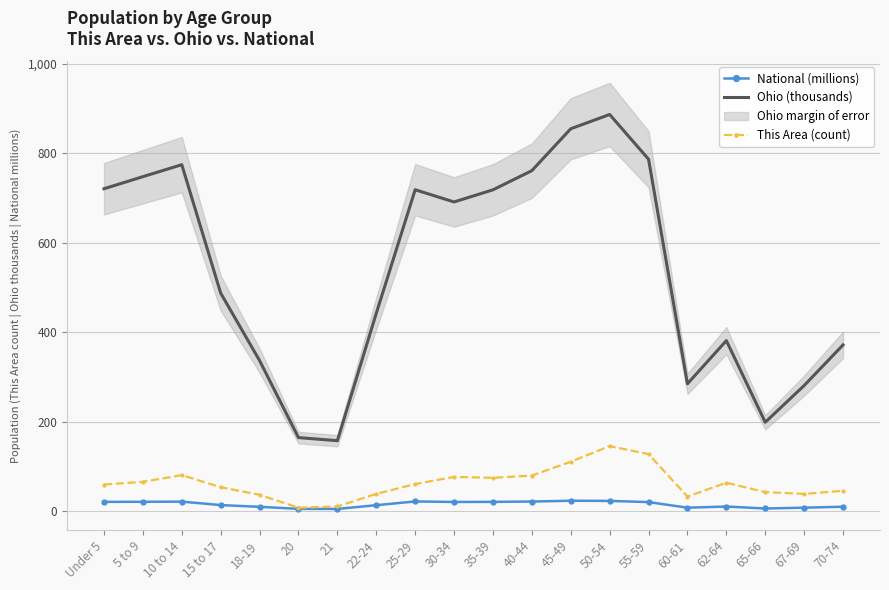

True or false: Ohio (thousands) has a value of 264.4 at 35-39.

False